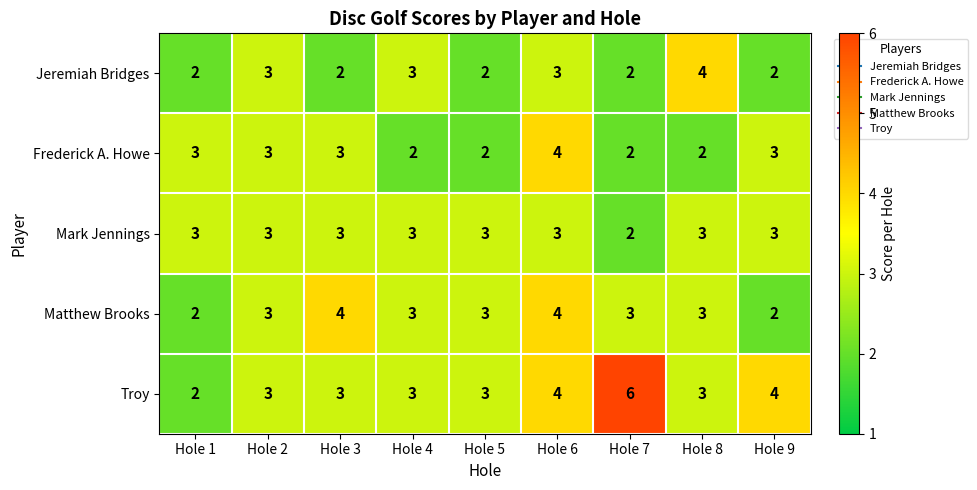

What value does the Matthew Brooks series have at Hole 7?

3